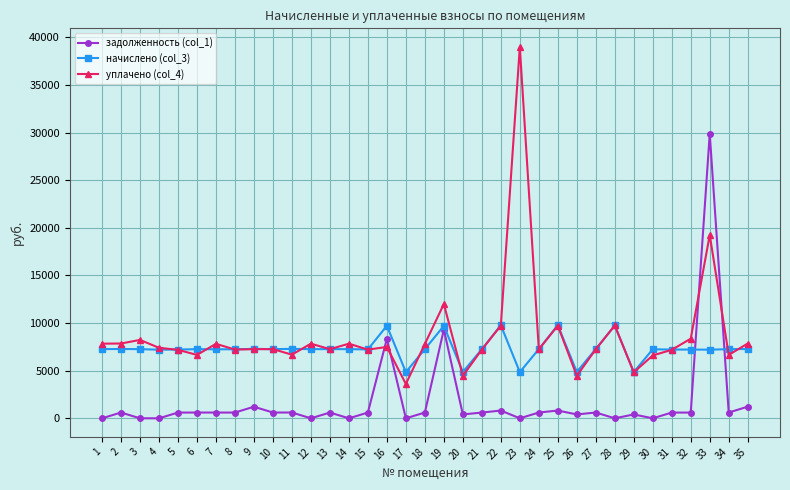

At which category is the sum across all series the highest?

33